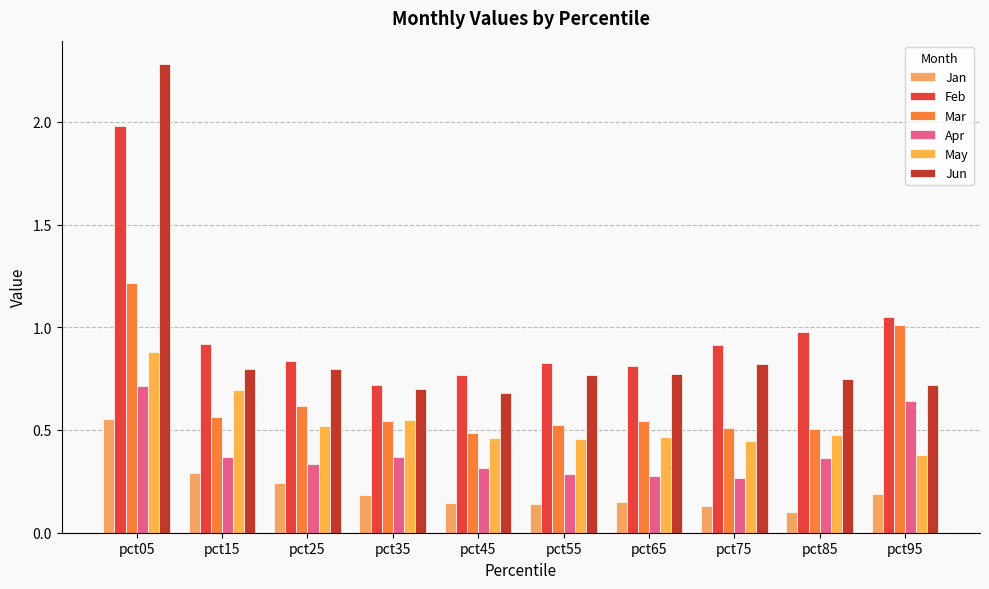

The value of Feb at pct95 is 1.1. True or false?

True